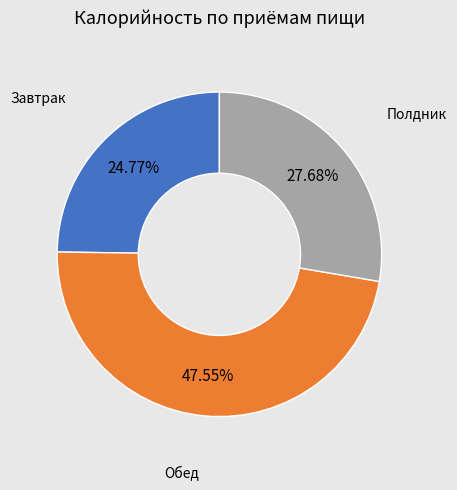

Count the number of slices in the pie.

3